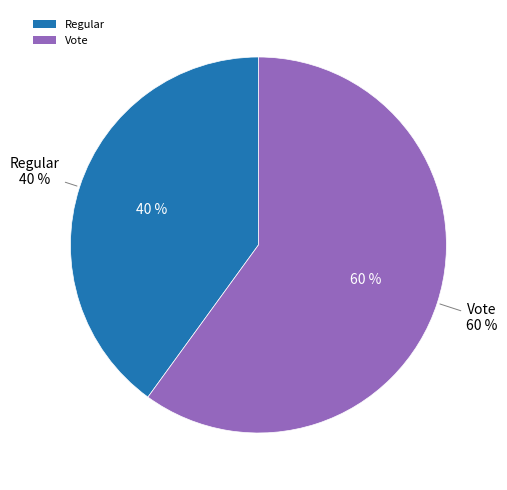

To the nearest percent, what is the combined percentage of Vote and Regular?

100%